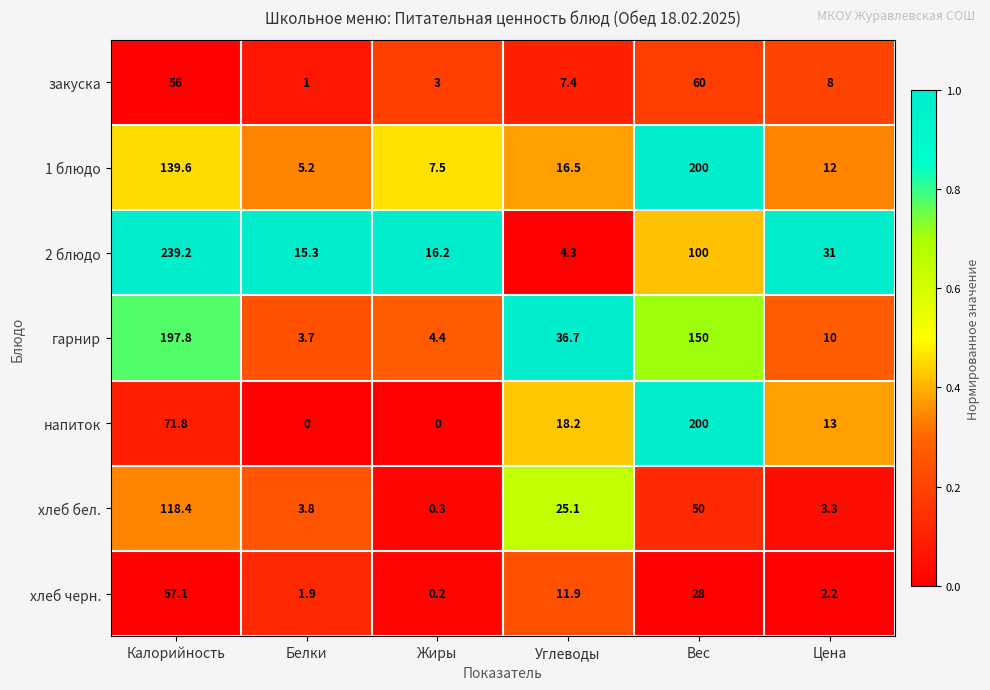

Which category has the lowest value in the гарнир series?

Белки